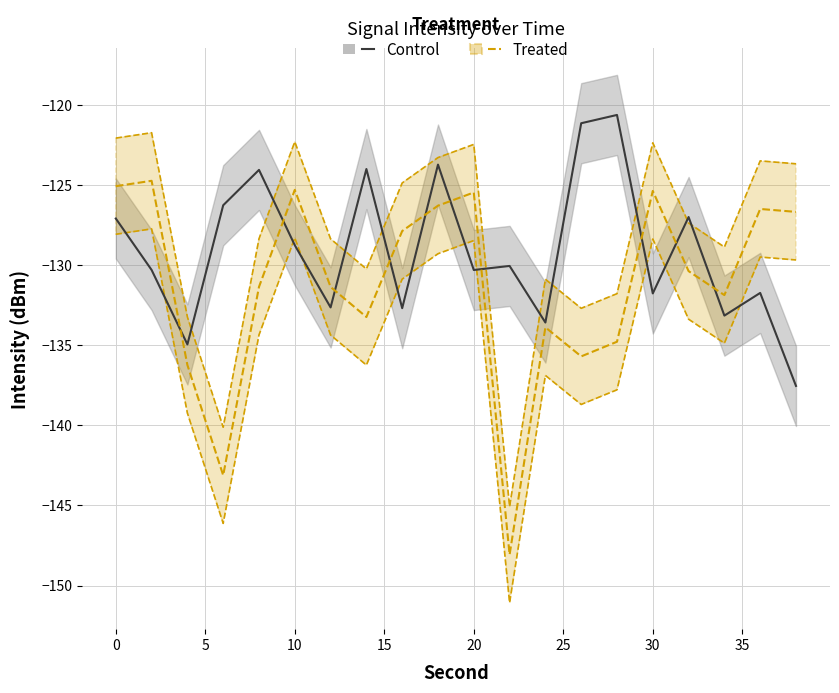

Reading left to right, transcribe all the data shown in this chart.

Control: -127.1	-130.3	-135.0	-126.3	-124.1	-128.8	-132.6	-124.0	-132.7	-123.7	-130.3	-130.1	-133.6	-121.2	-120.6	-131.8	-127.0	-133.2	-131.7	-137.5
Treated: -125.1	-124.7	-136.2	-143.1	-131.4	-125.3	-131.4	-133.2	-127.9	-126.3	-125.5	-148.1	-133.9	-135.7	-134.8	-125.4	-130.4	-131.9	-126.5	-126.7